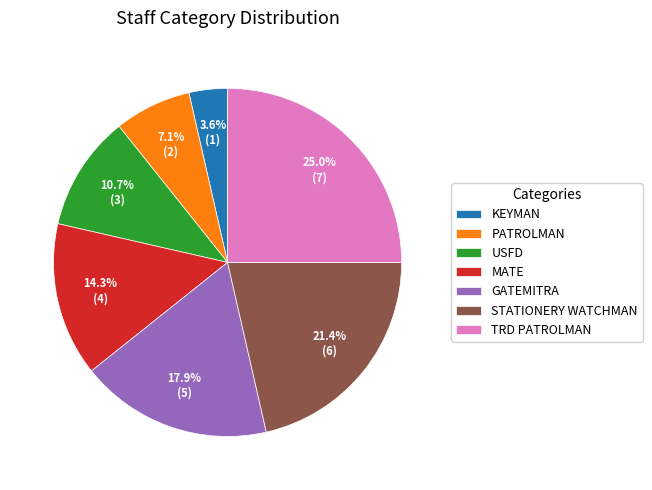

Does any single category account for the majority?

No